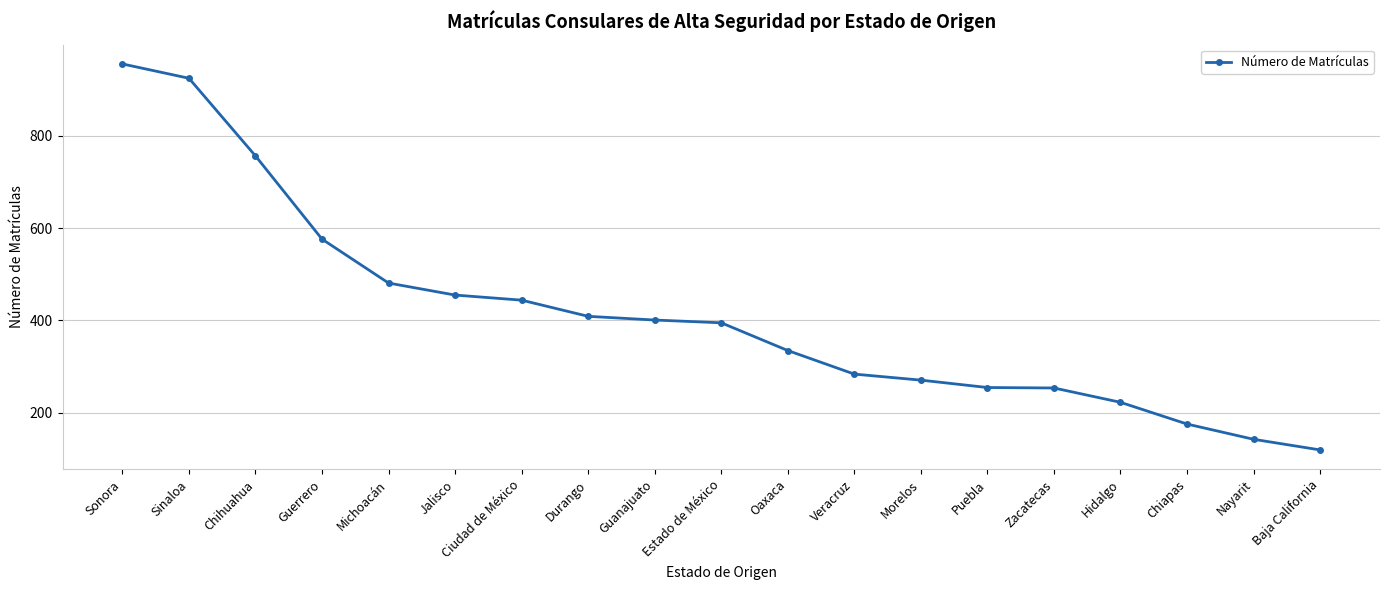

The value at Michoacán is 152. True or false?

False